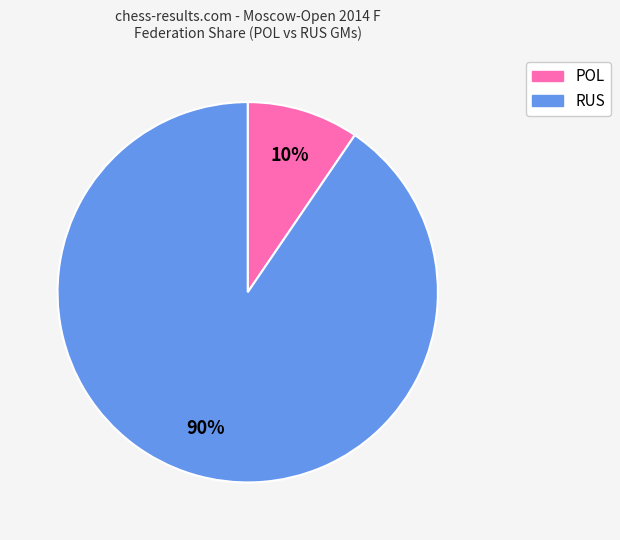

Does any single category account for the majority?

Yes